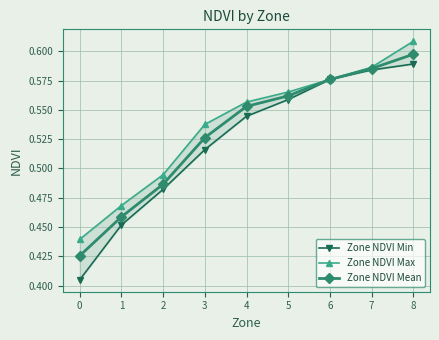

Count the number of data series in this chart.

3